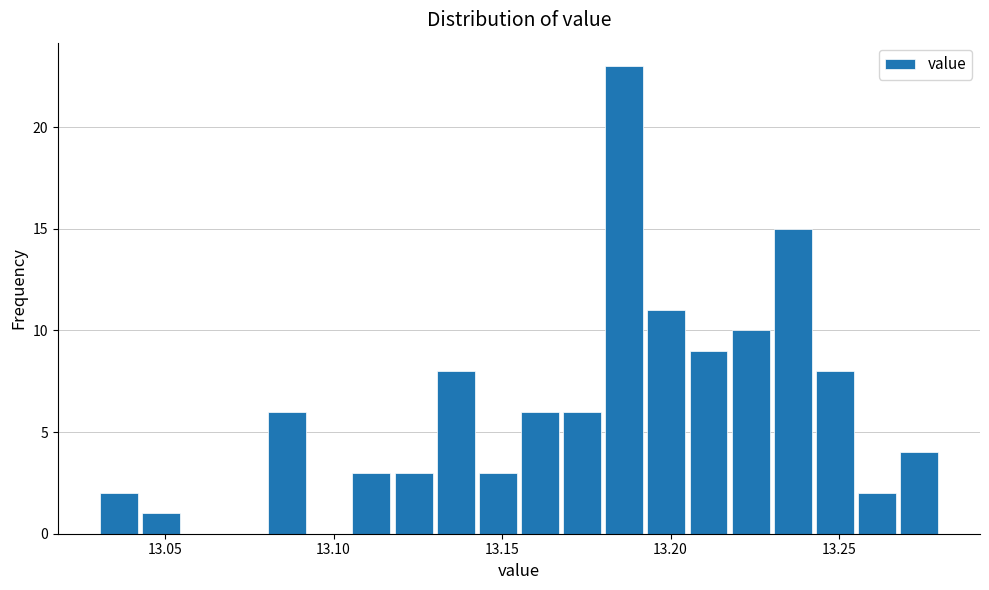

Read against the x-axis, roughly where is the centre of the tallest bar?

13.185